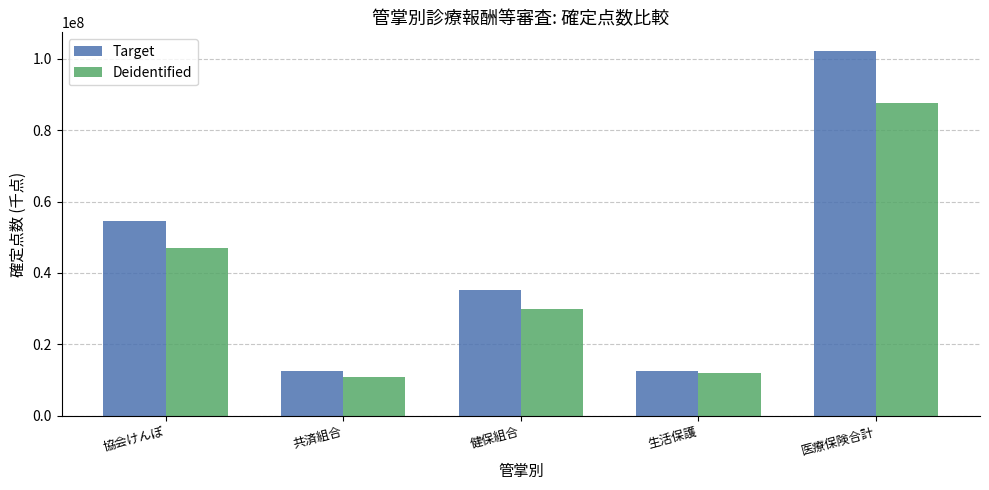

What is the sum of the Deidentified values at 協会けんぽ and 共済組合?

57700668.1